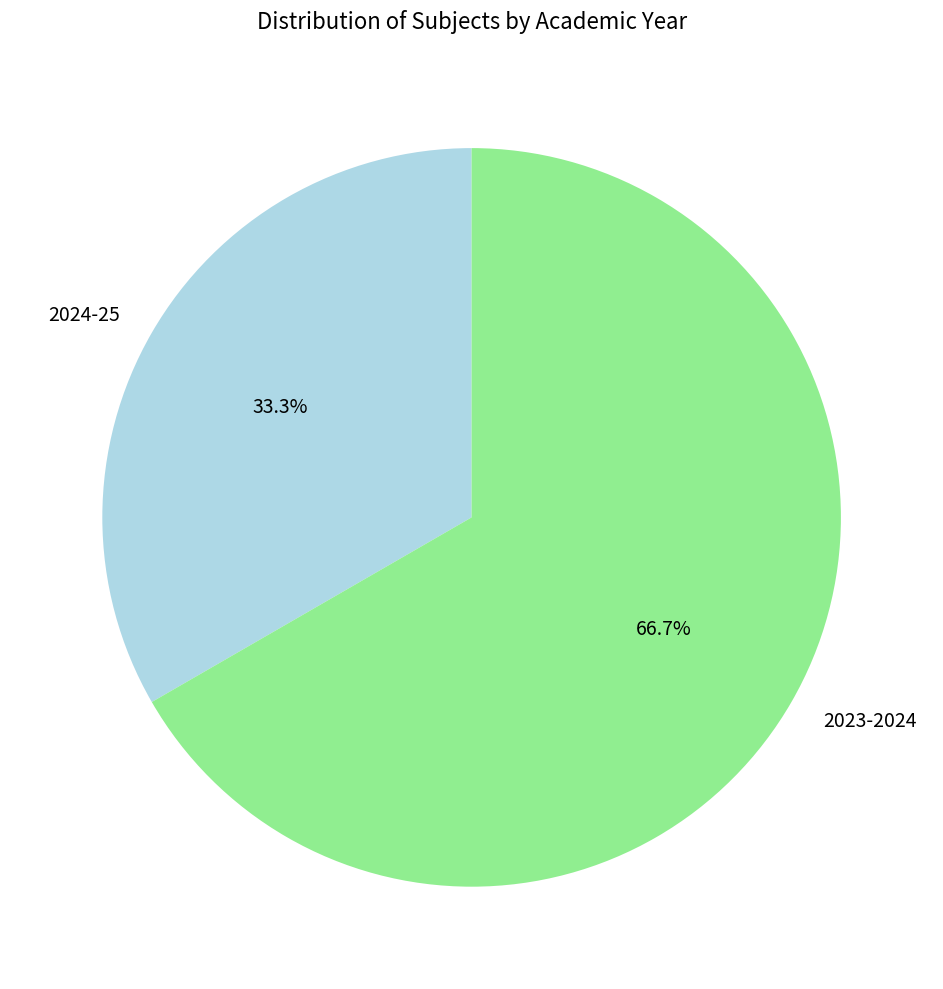

To the nearest percent, what percentage of the pie is 2023-2024?

67%